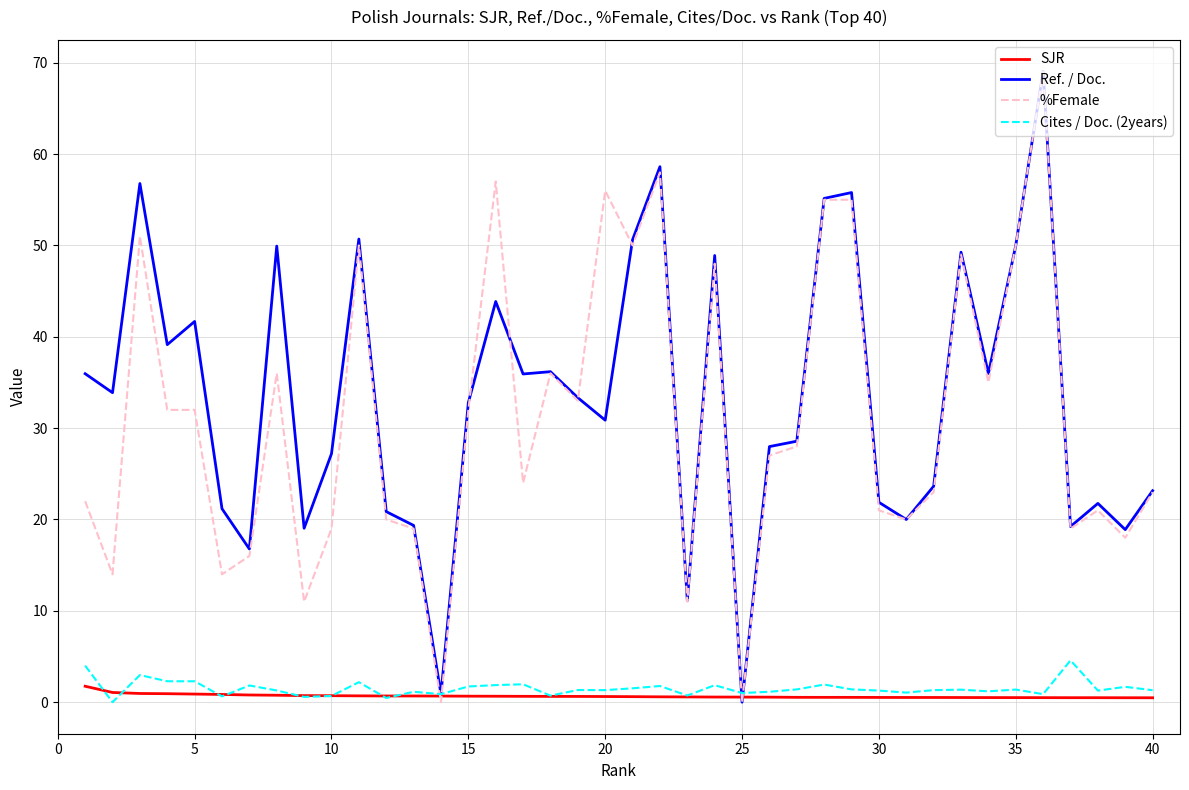

After their last crossing, which series has the higher values: Cites / Doc. (2years) or %Female?

%Female